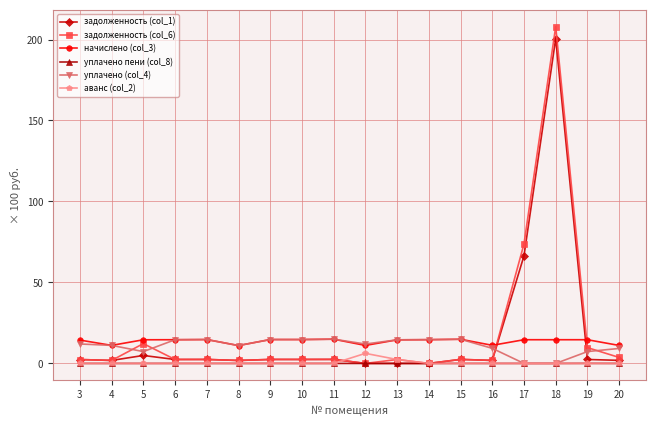

True or false: уплачено пени (col_8) and начислено (col_3) cross at least once.

False